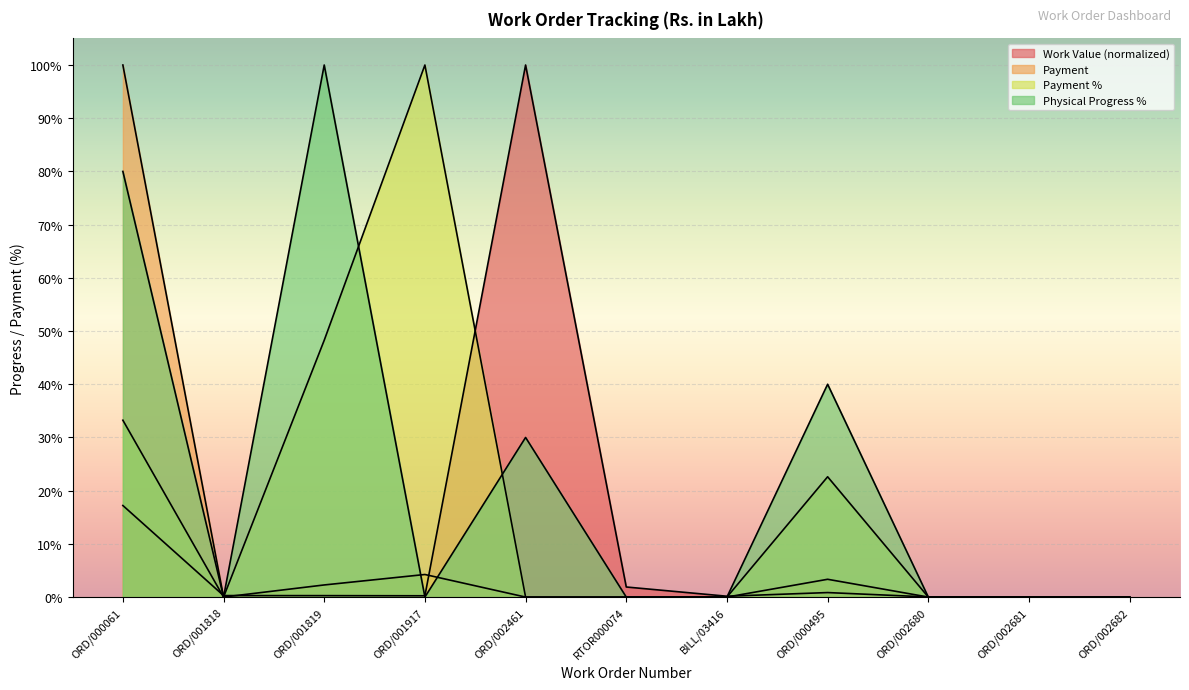

Reading right to left, extract all data points from this chart.

Work Value: ORD/002682=0.0	ORD/002681=0.0	ORD/002680=0.0	ORD/000495=0.8	BILL/03416=0.2	RTOR000074=1.9	ORD/002461=100.0	ORD/001917=0.2	ORD/001819=0.3	ORD/001818=0.3	ORD/000061=17.2
Payment: ORD/002682=0.0	ORD/002681=0.0	ORD/002680=0.0	ORD/000495=3.3	BILL/03416=0.0	RTOR000074=0.0	ORD/002461=0.0	ORD/001917=4.2	ORD/001819=2.3	ORD/001818=0.0	ORD/000061=100.0
Payment %: ORD/002682=0.0	ORD/002681=0.0	ORD/002680=0.0	ORD/000495=22.6	BILL/03416=0.0	RTOR000074=0.0	ORD/002461=0.0	ORD/001917=100.0	ORD/001819=48.3	ORD/001818=0.0	ORD/000061=33.2
Physical Progress %: ORD/002682=0.0	ORD/002681=0.0	ORD/002680=0.0	ORD/000495=40.0	BILL/03416=0.0	RTOR000074=0.0	ORD/002461=30.0	ORD/001917=0.0	ORD/001819=100.0	ORD/001818=0.0	ORD/000061=80.0